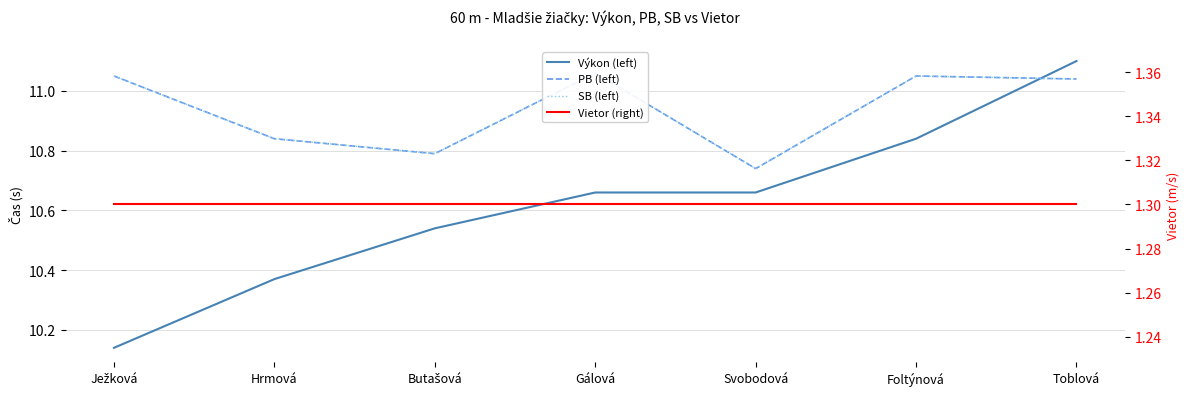

Which has a higher value, Svobodová or Toblová?

Toblová